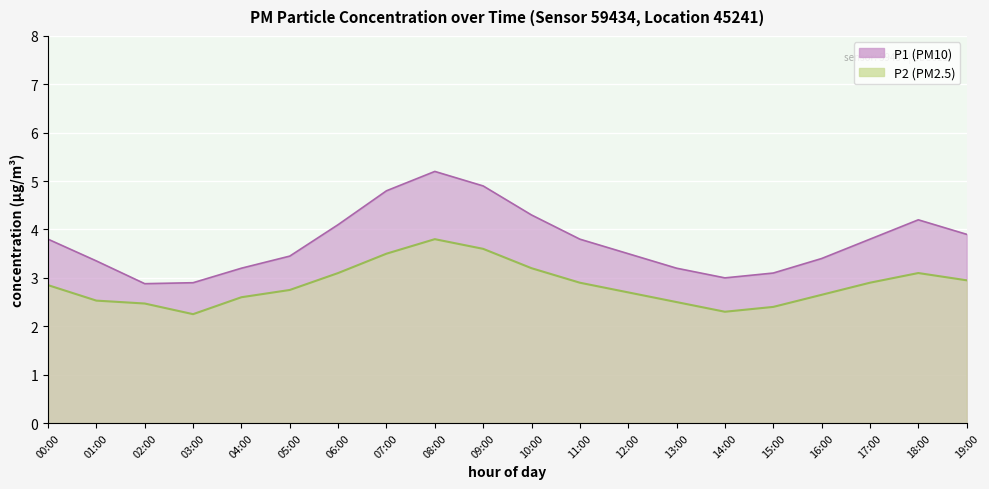

True or false: P2 and P1 cross at least once.

False